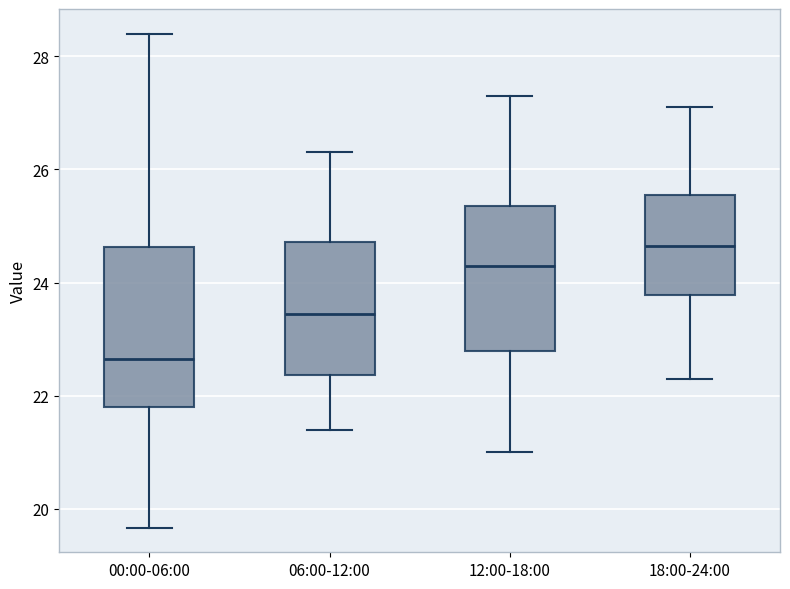

Where does the median line of the box for 00:00-06:00 sit on the y-axis? The values are not printed on the chart, so give them approximately, as read against the axis.

22.6